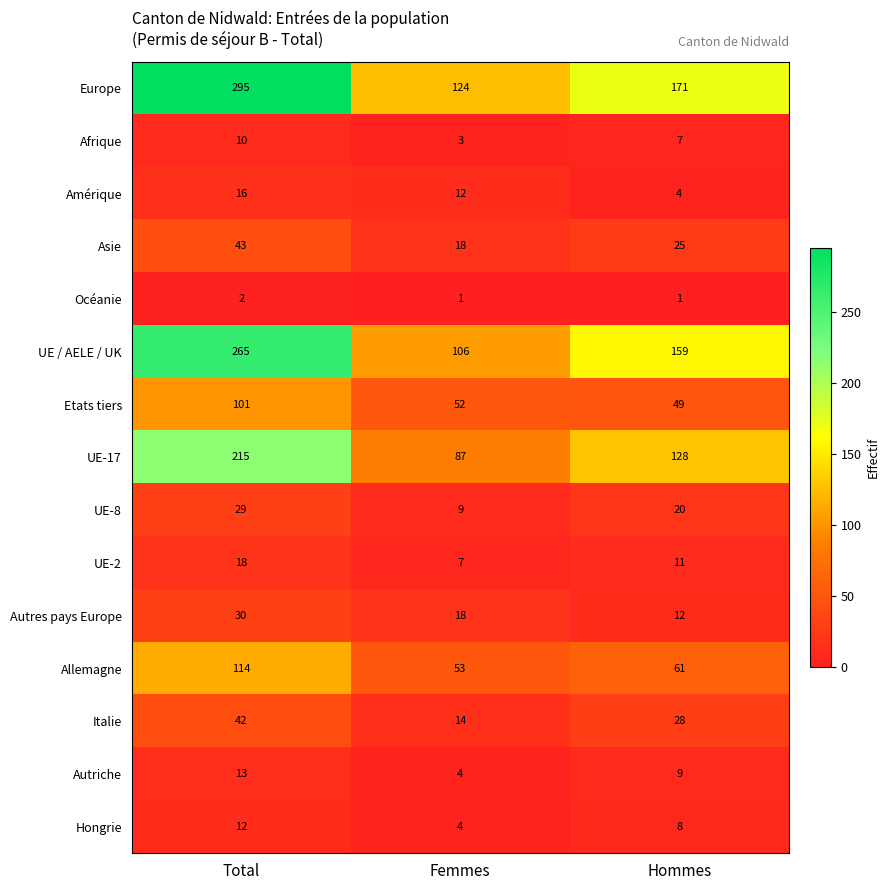

Which category has the lowest value in the Hongrie series?

Femmes